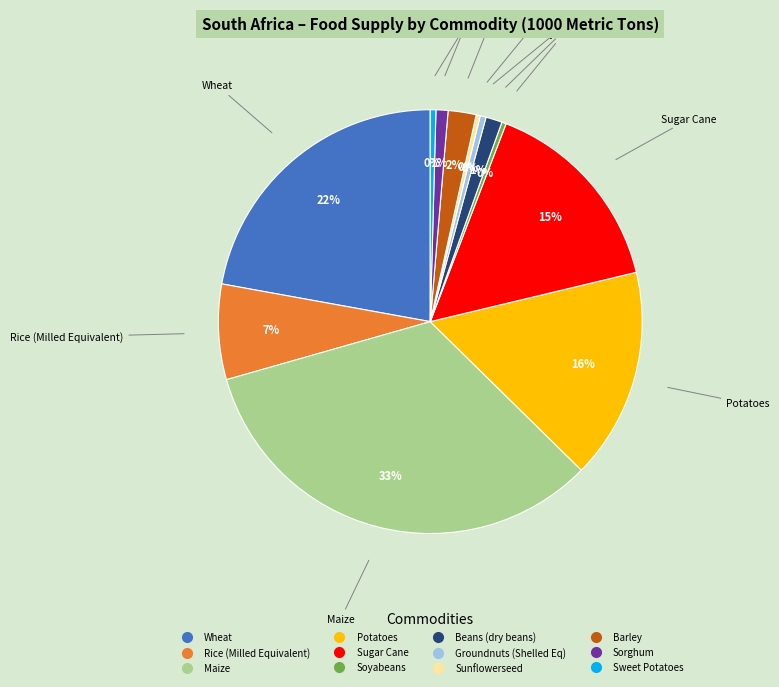

To the nearest percent, what is the average slice percentage?

8%